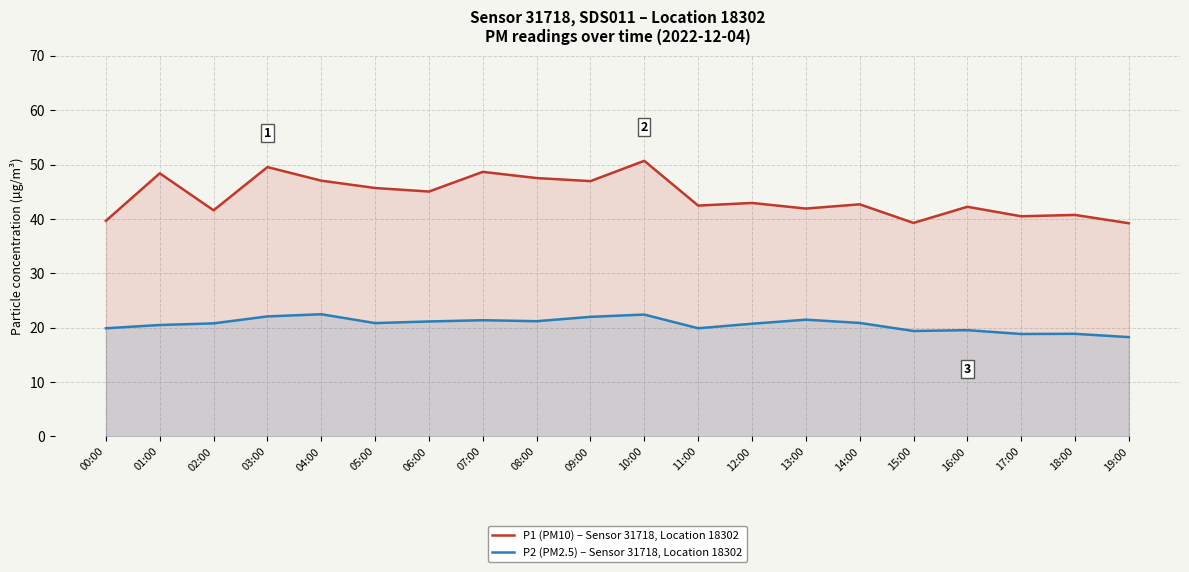

What is the minimum value shown in the chart?

18.3